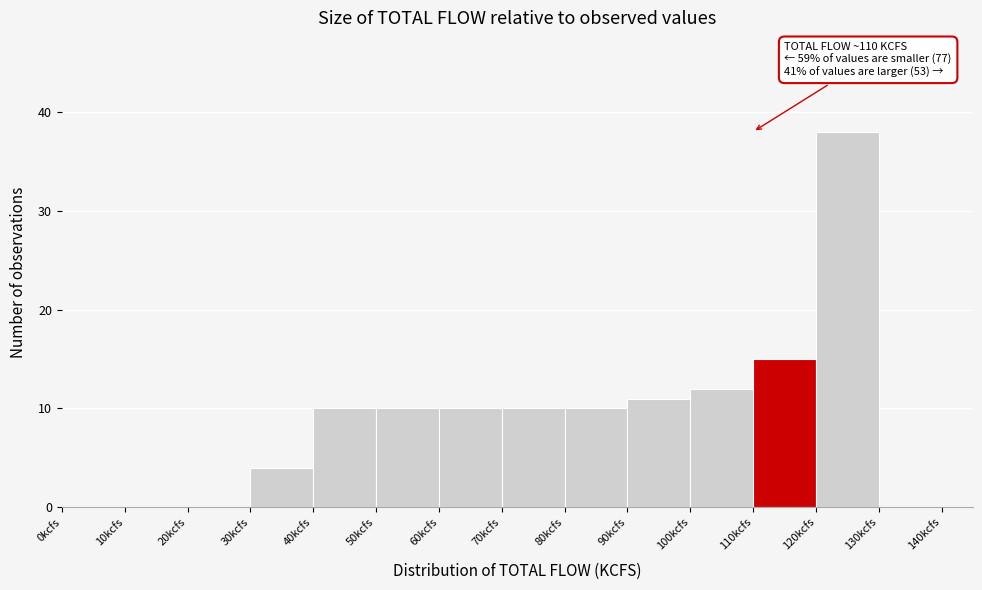

Which range on the x-axis has the tallest bar?

120 to 130